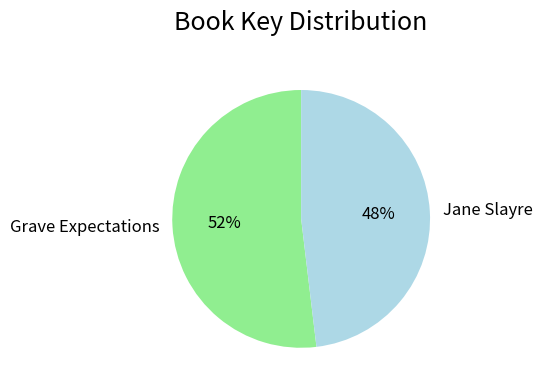

The Grave Expectations slice represents 38% of the pie. True or false?

False